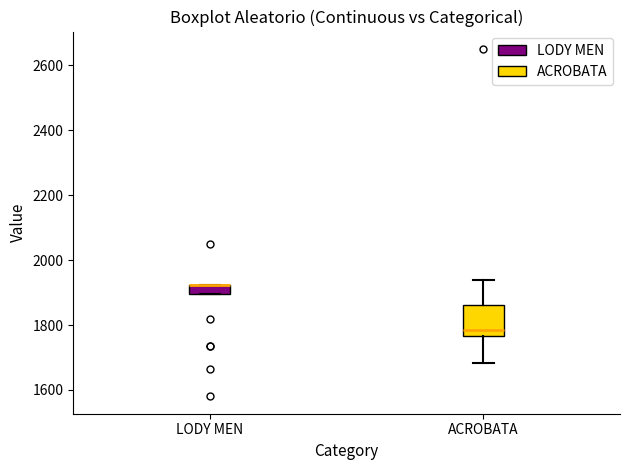

Comparing the boxes themselves (not the whiskers), which one is the tallest?

ACROBATA